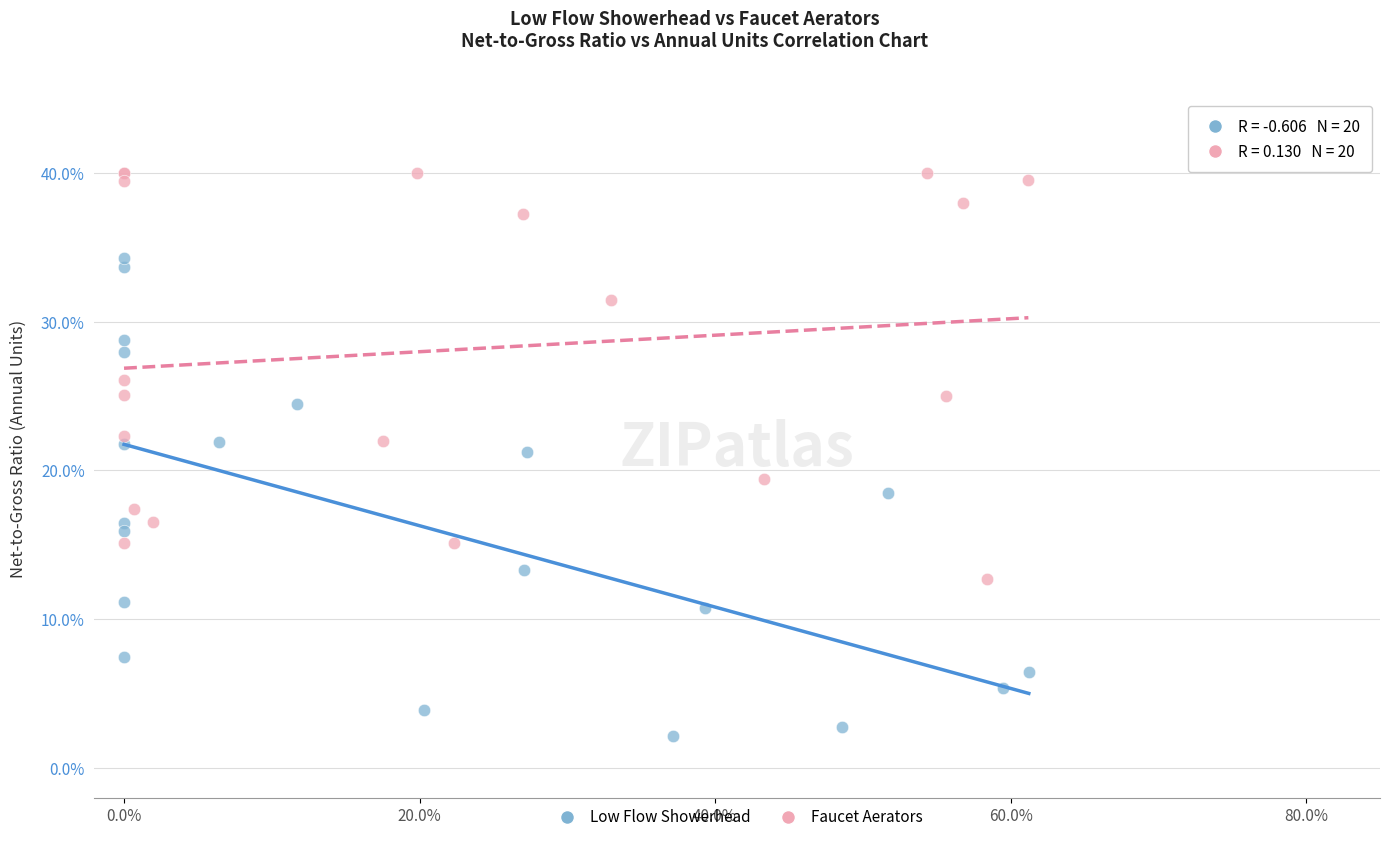

What are all the series names shown in the legend?

Low Flow Showerhead, Faucet Aerators